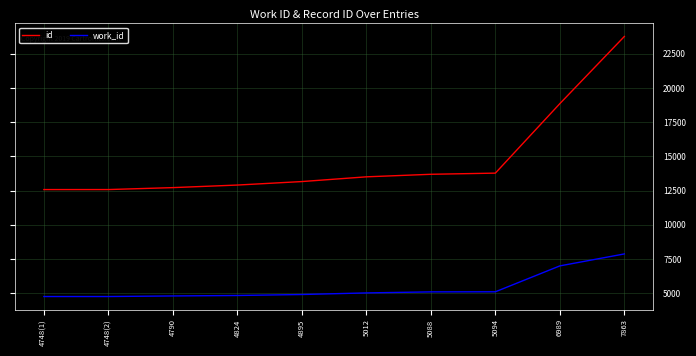

True or false: work_id and id cross at least once.

False